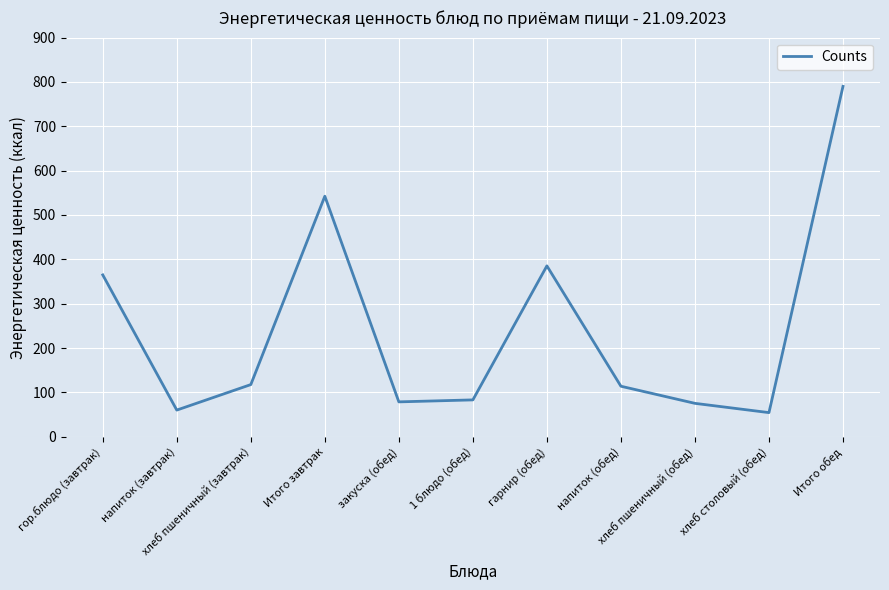

What is the maximum value shown in the chart?

790.1